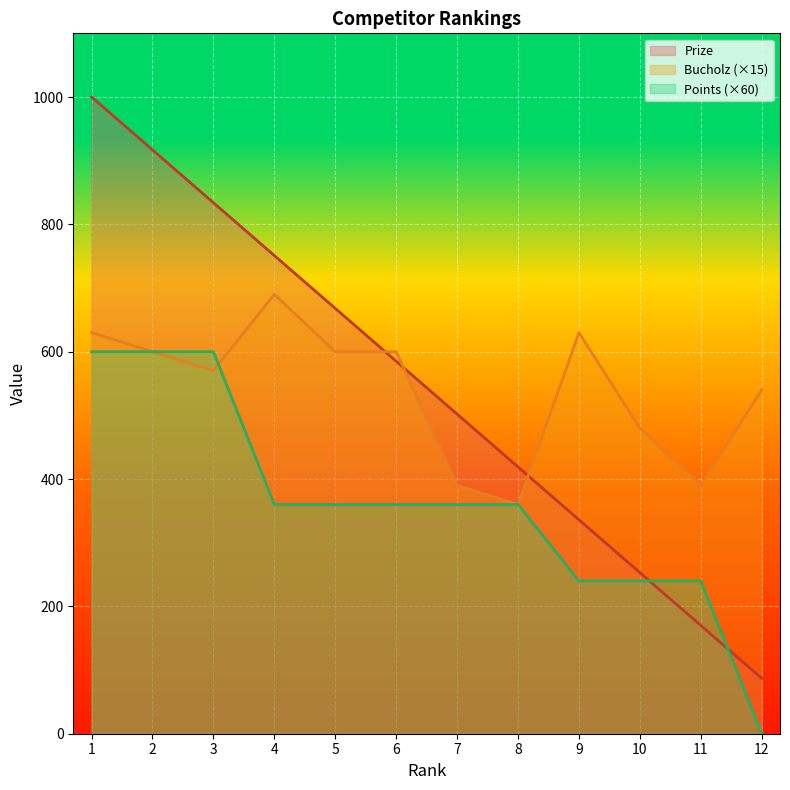

What are all the series names shown in the legend?

Prize, Bucholz (×15), Points (×60)